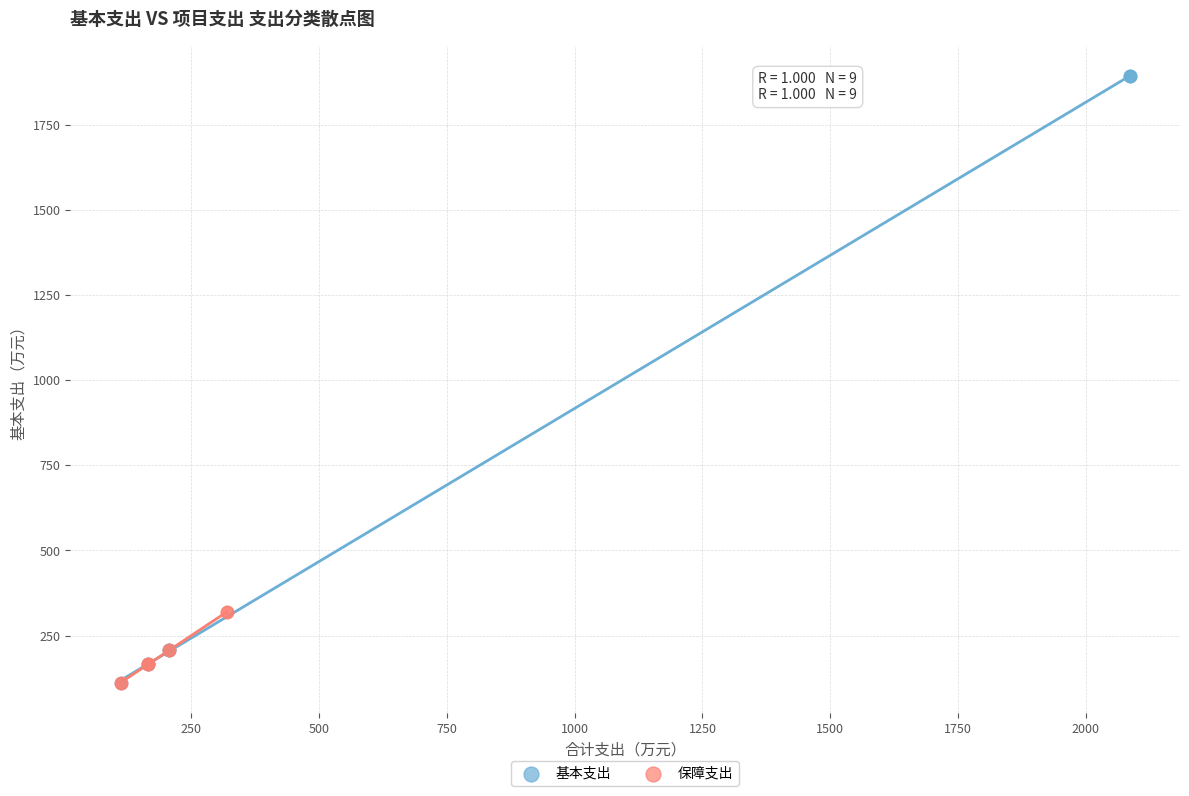

What are all the series names shown in the legend?

基本支出, 保障支出